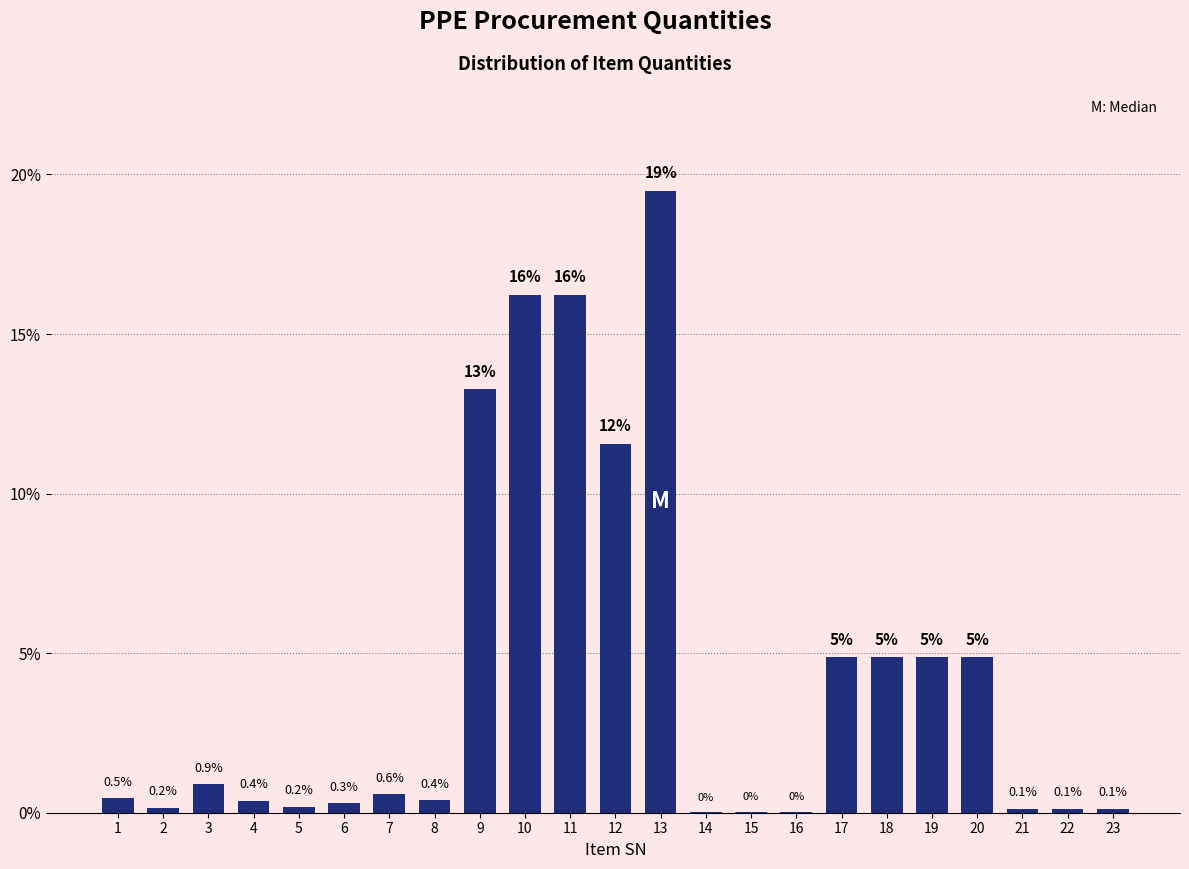

What is the maximum value shown in the chart?

19.5